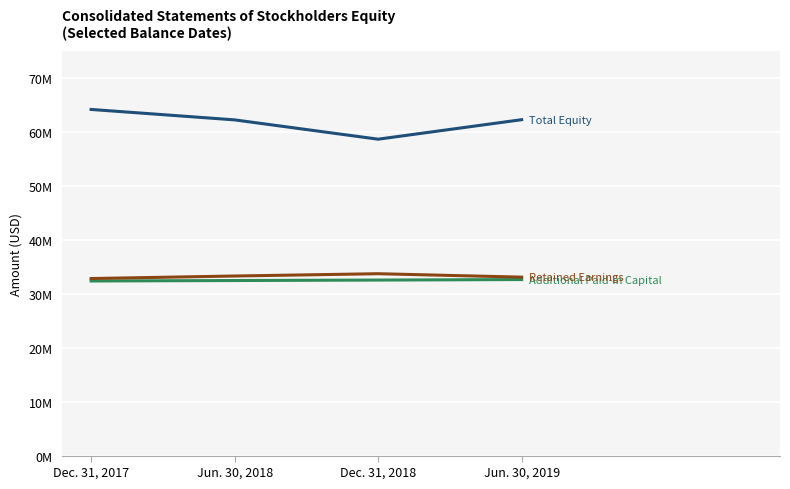

Does the chart have visible grid lines?

Yes